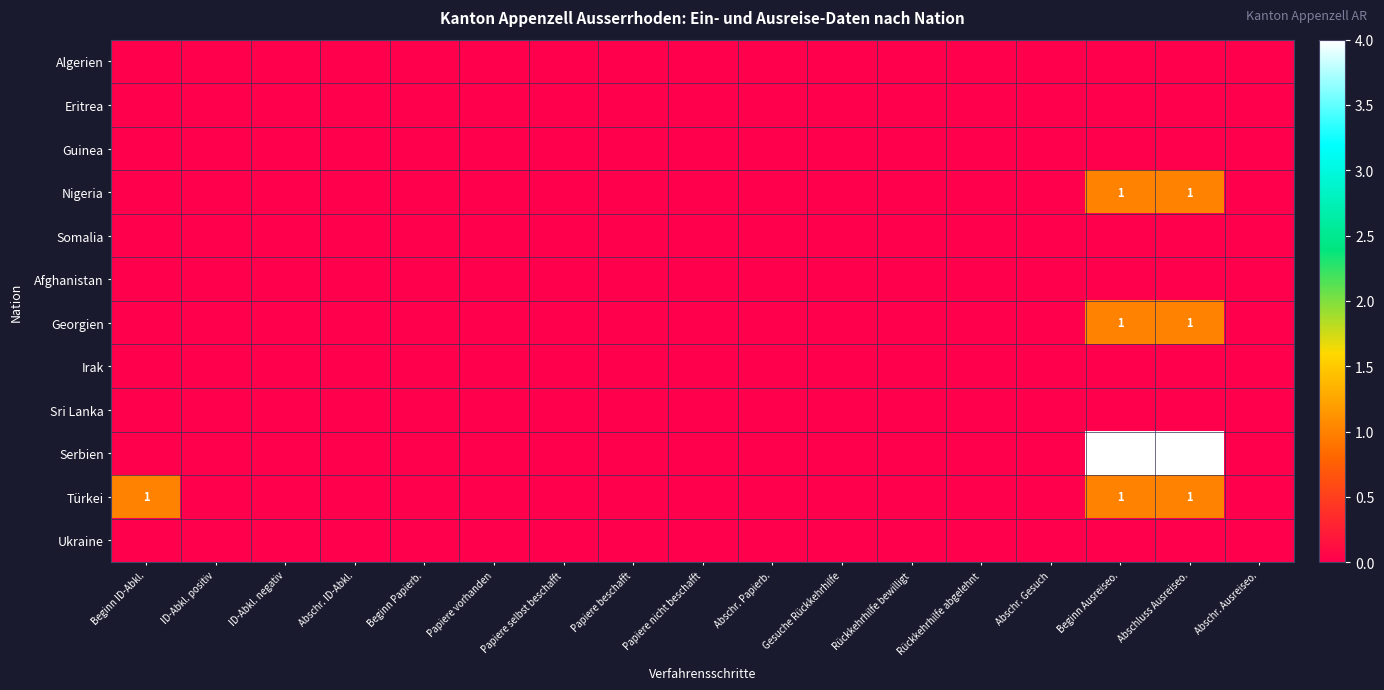

Rank the series by their maximum value, from highest to lowest.

Serbien, Nigeria, Georgien, Türkei, Algerien, Eritrea, Guinea, Somalia, Afghanistan, Irak, Sri Lanka, Ukraine